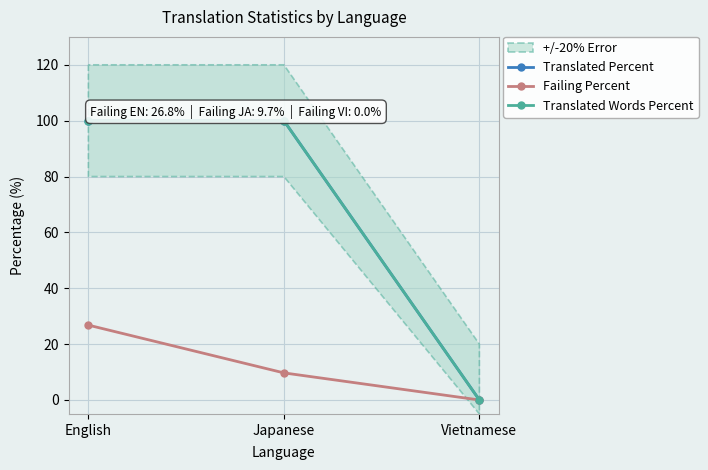

What position from the right is Vietnamese?

1